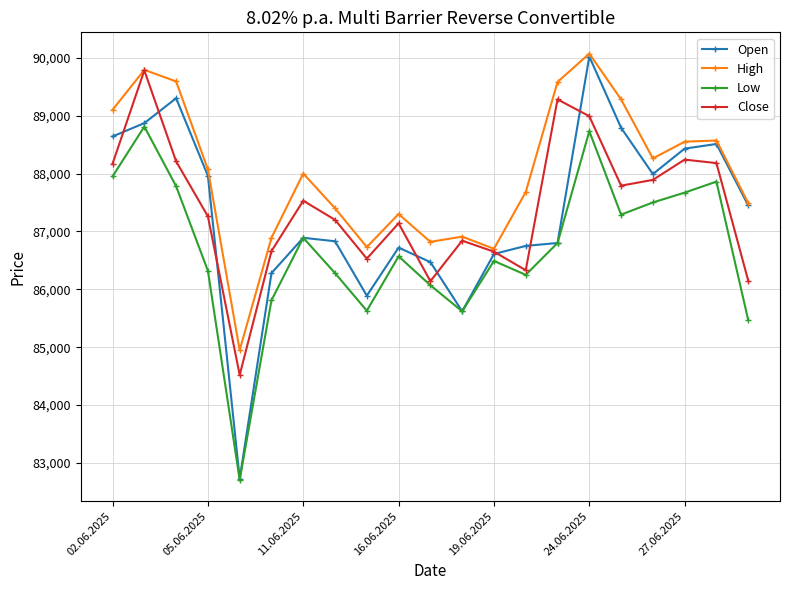

True or false: High and Low intersect in this chart.

False